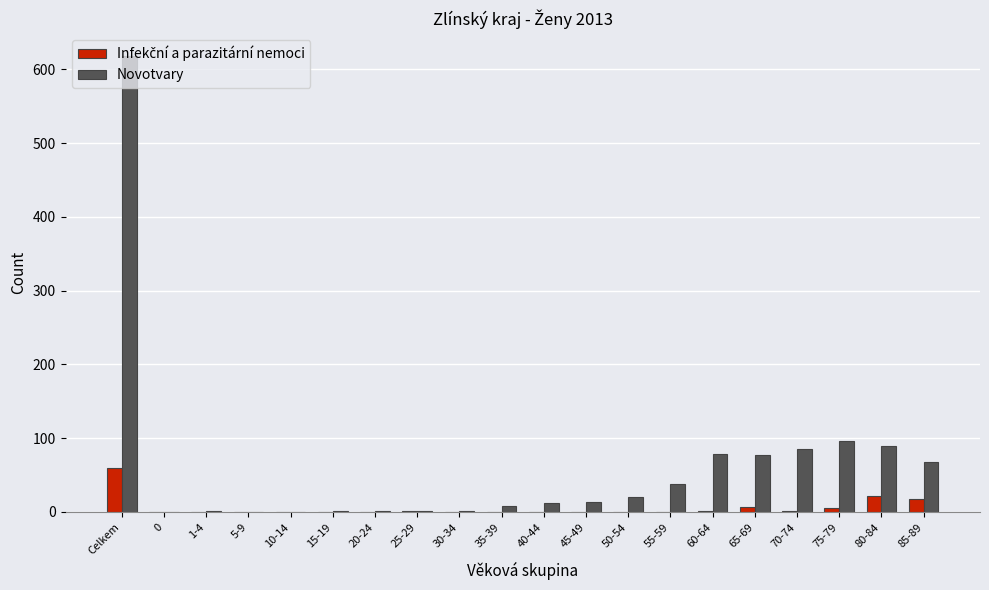

Which series has the largest total across all categories?

Novotvary